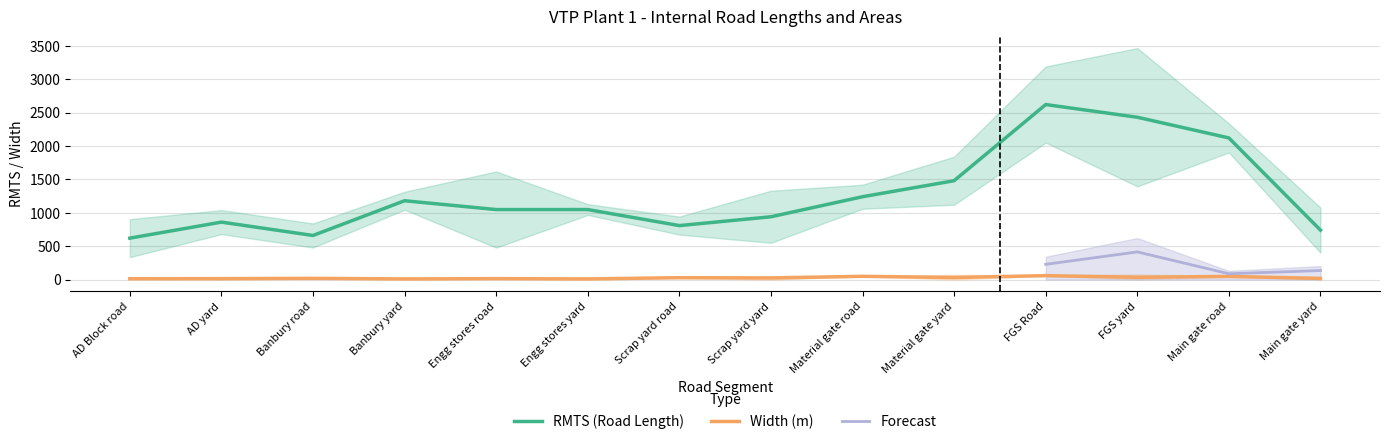

The RMTS (Road Length) series shows 2120.0 at Main gate road. True or false?

True